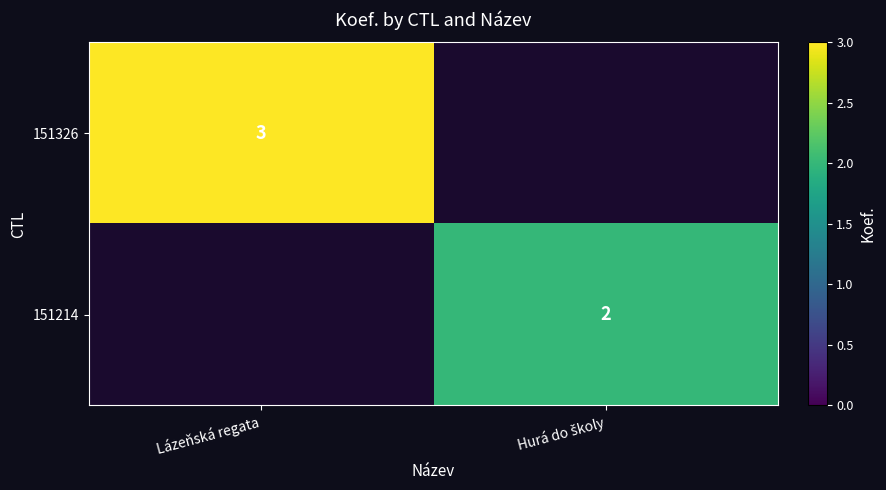

True or false: 151326 has a value of 3 at Lázeňská regata.

True